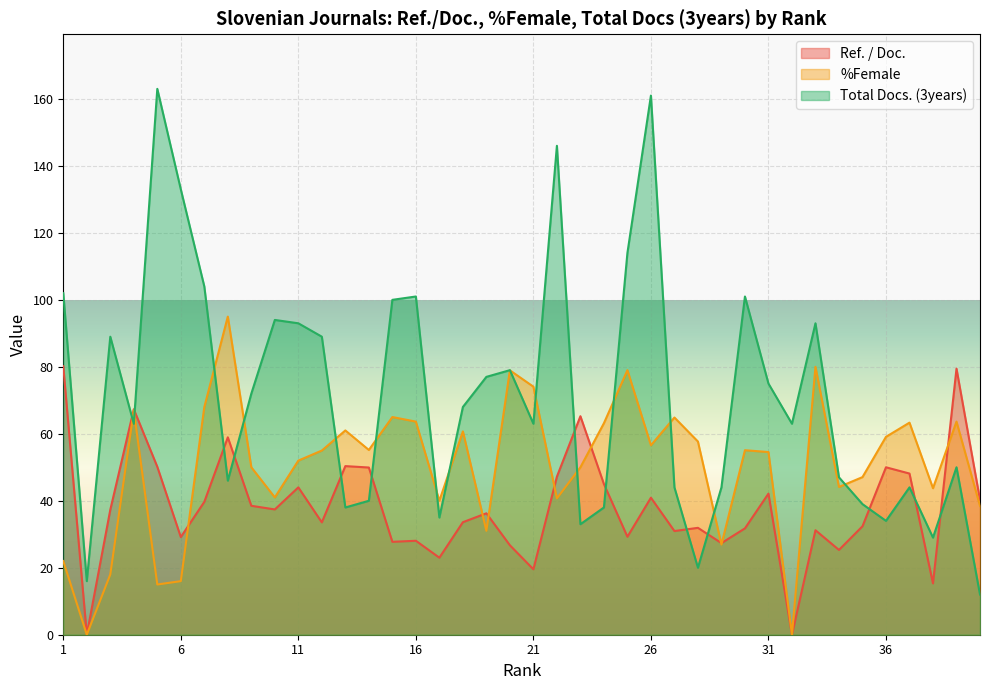

Which has a higher value, 21 or 15?

15